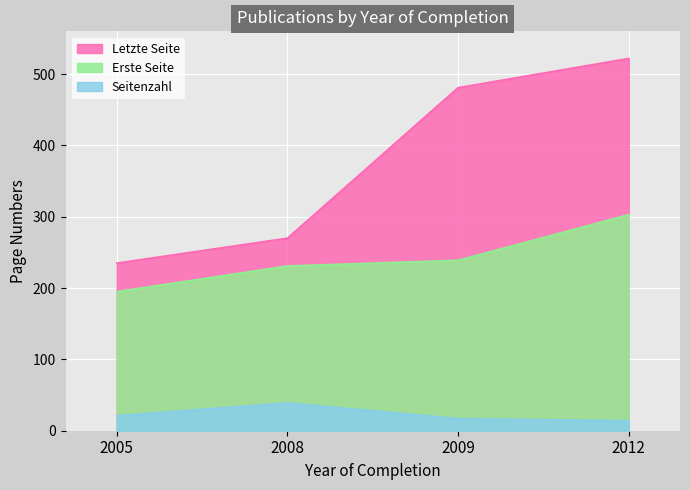

What is the sum of all Seitenzahl values?

91